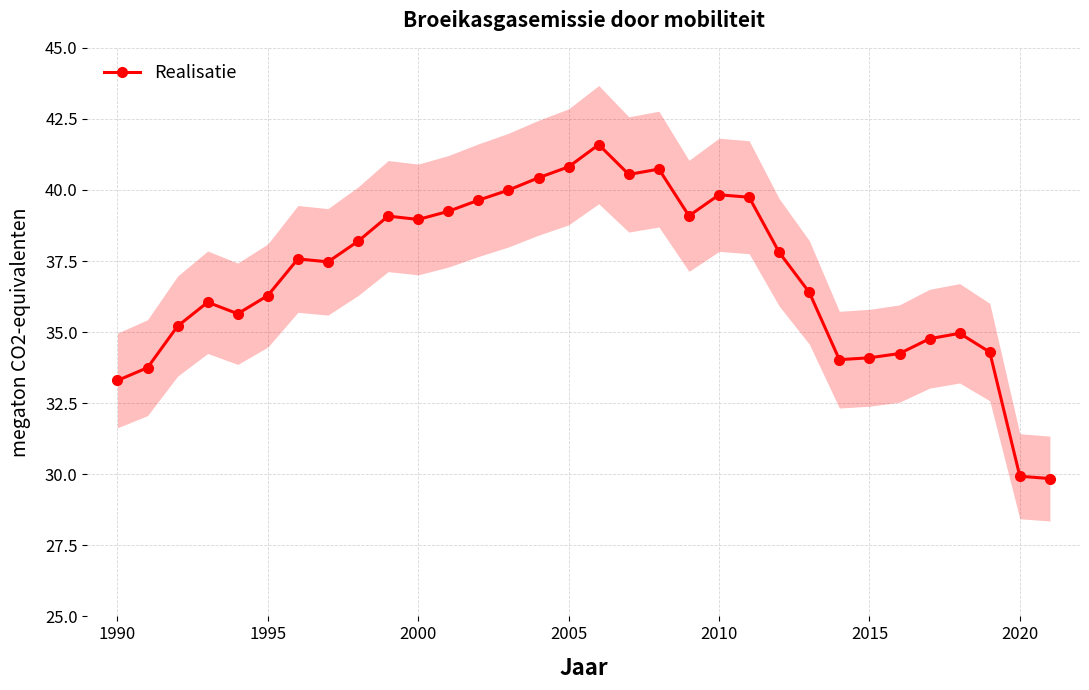

True or false: Realisatie has a value of 45.5 at 2015.

False